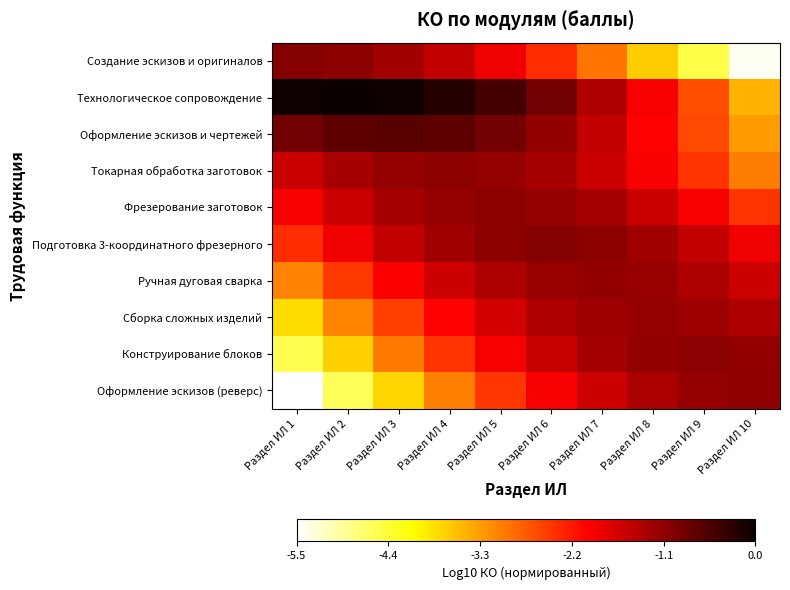

What is the difference between the highest and lowest values at Раздел ИЛ 7?

1.9